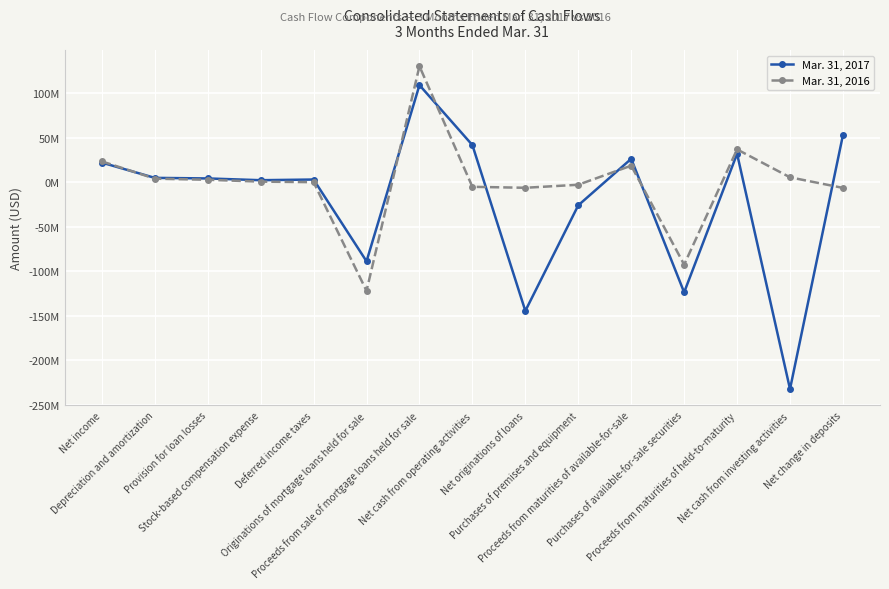

True or false: Mar. 31, 2017 has more than 2 points higher than both neighbors.

True